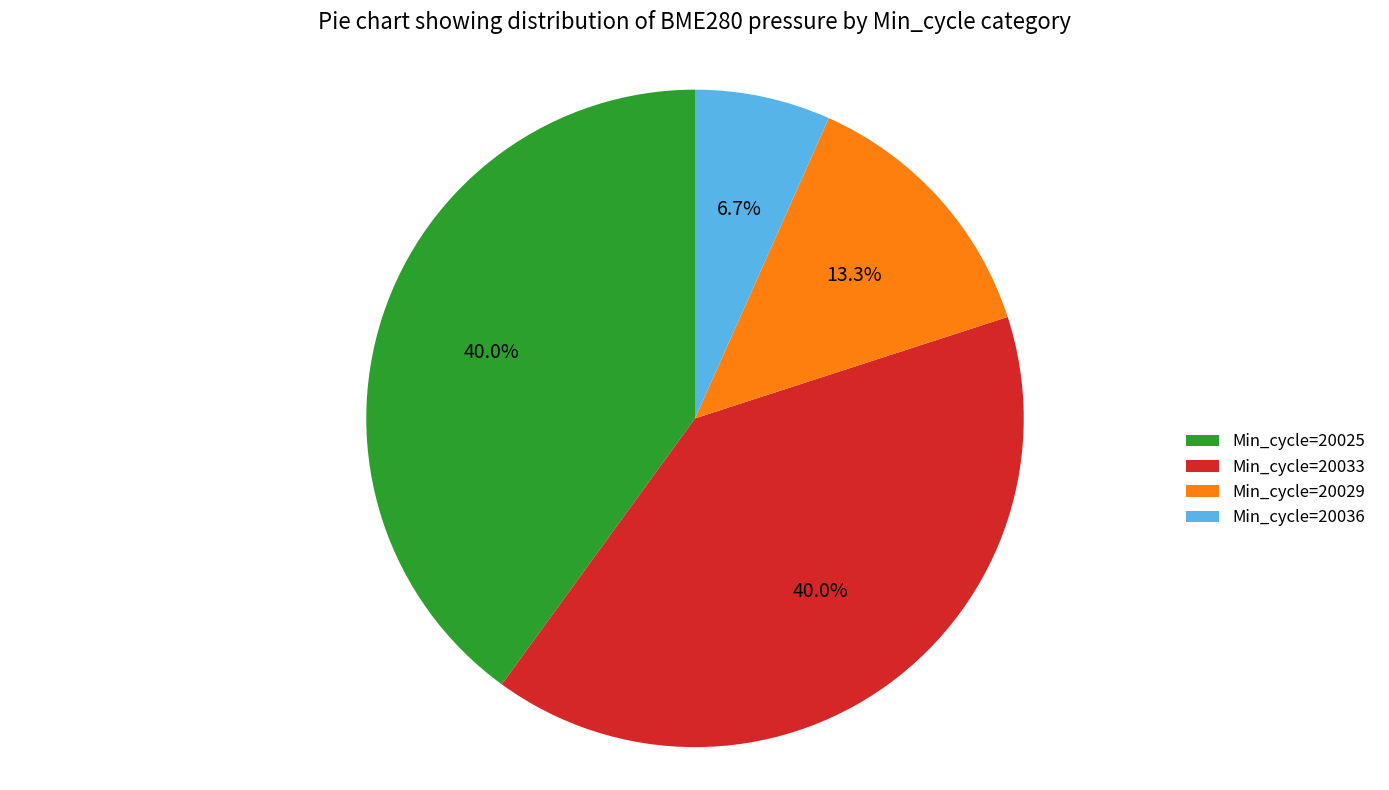

Combined, do Min_cycle=20033 and Min_cycle=20029 account for over 50%?

Yes